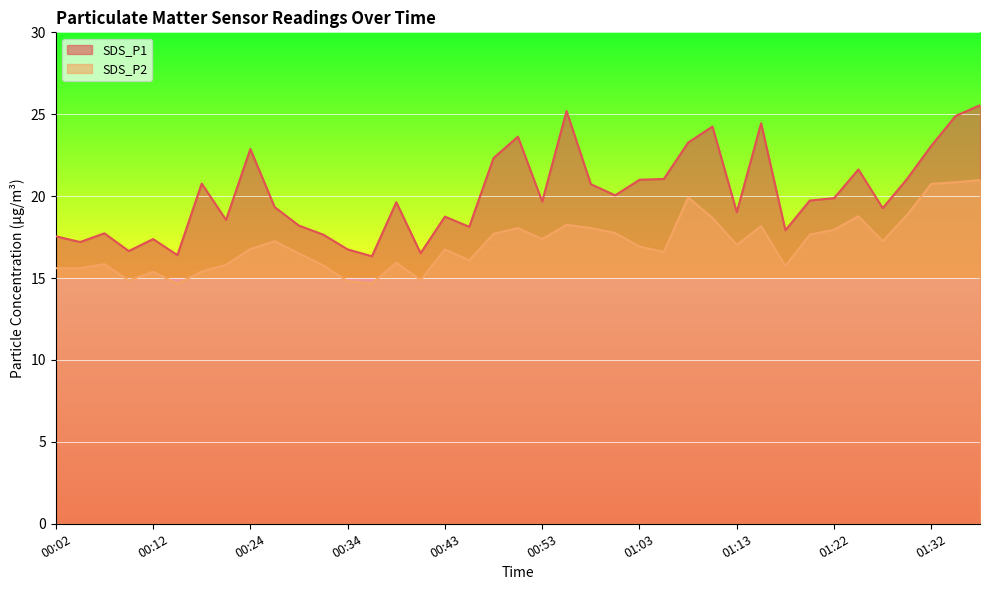

What is the label of the 18th point from the right?

00:56